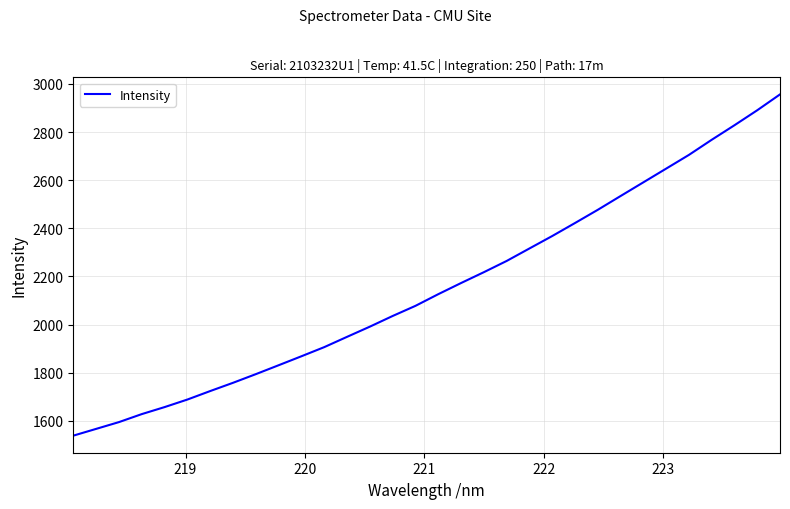

What is the greatest value displayed?

2956.7